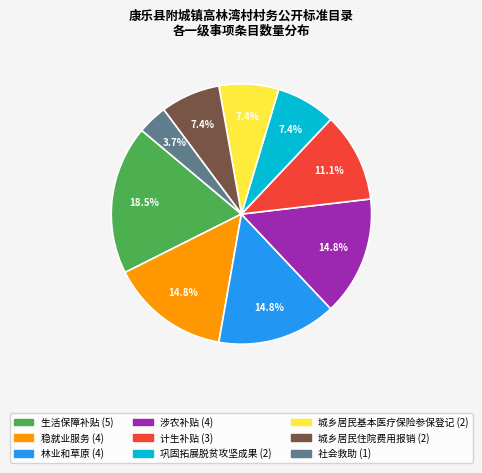

The 稳就业服务 slice represents 4% of the pie. True or false?

False